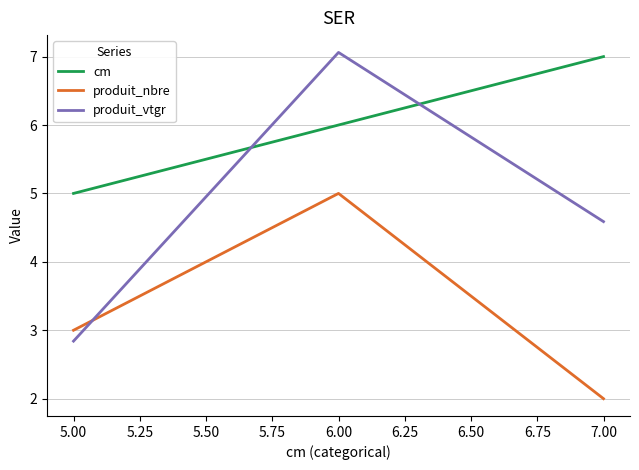

What is the difference between the maximum and minimum values in the produit_vtgr series?

4.2